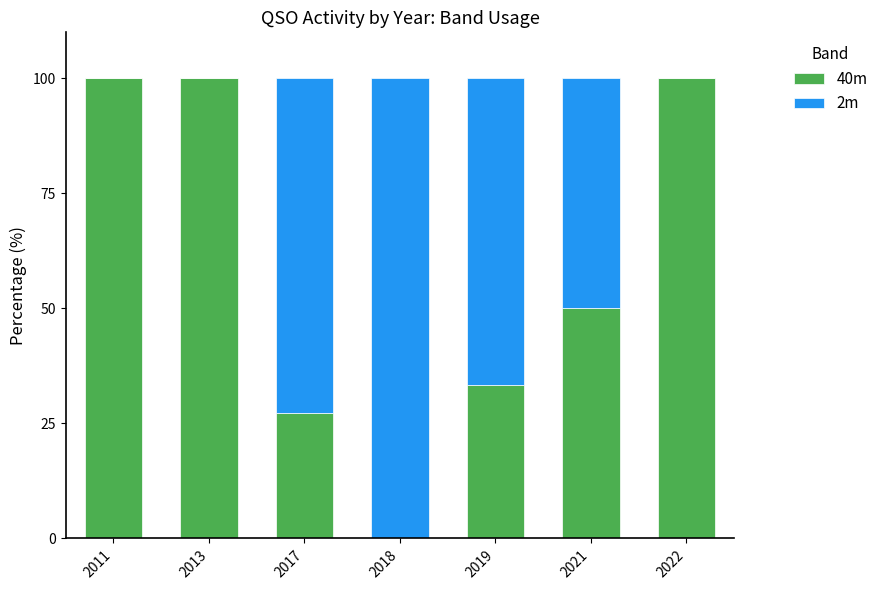

The value of 40m at 2018 is 61.8. True or false?

False